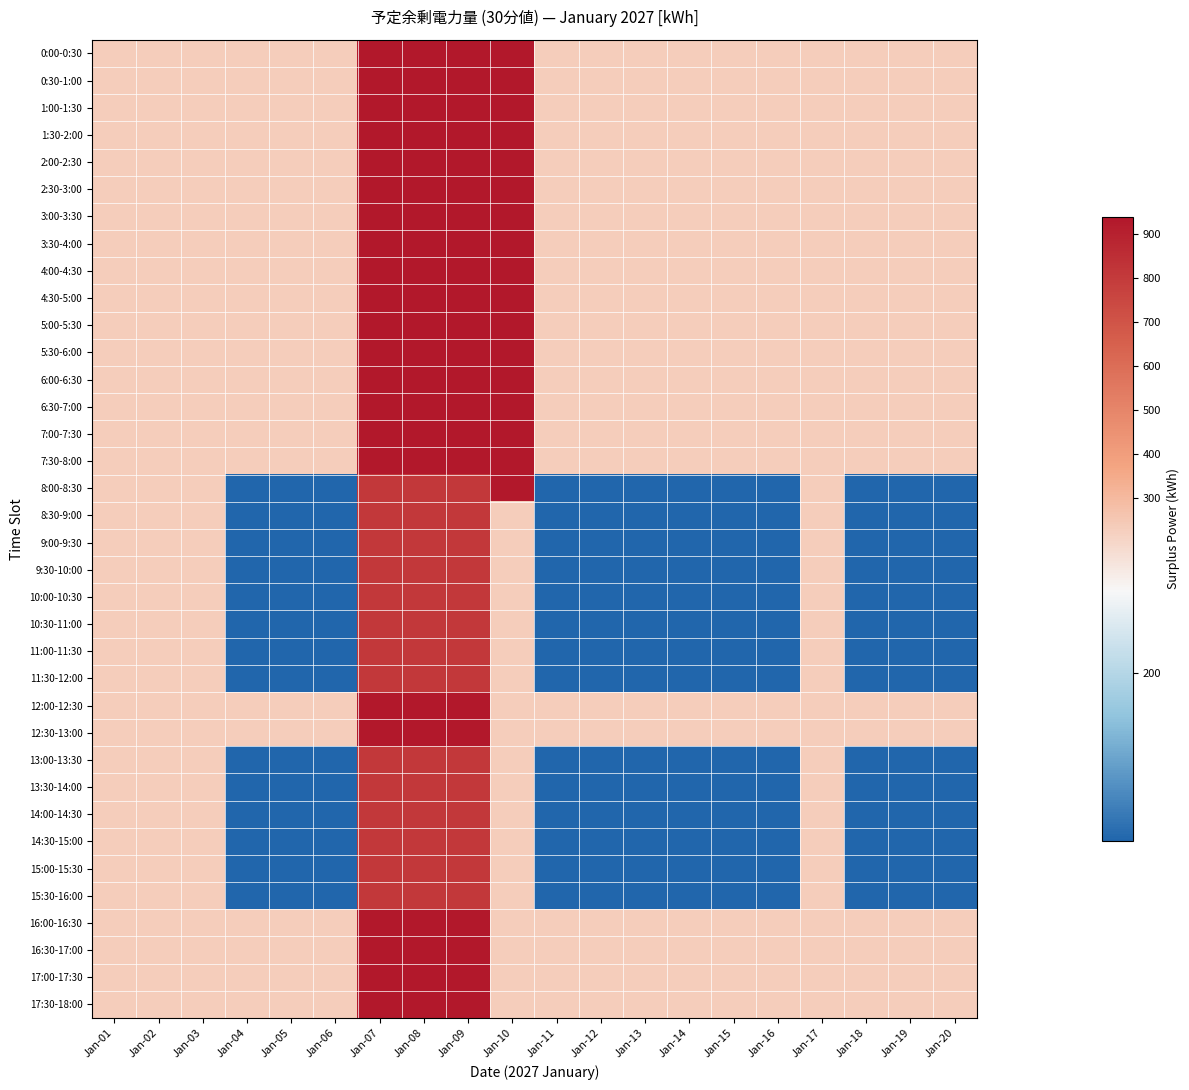

Reading left to right, transcribe all the data shown in this chart.

0:00-0:30: Jan-01=230	Jan-02=230	Jan-03=230	Jan-04=230	Jan-05=230	Jan-06=230	Jan-07=940	Jan-08=940	Jan-09=940	Jan-10=940	Jan-11=230	Jan-12=230	Jan-13=230	Jan-14=230	Jan-15=230	Jan-16=230	Jan-17=230	Jan-18=230	Jan-19=230	Jan-20=230
0:30-1:00: Jan-01=230	Jan-02=230	Jan-03=230	Jan-04=230	Jan-05=230	Jan-06=230	Jan-07=940	Jan-08=940	Jan-09=940	Jan-10=940	Jan-11=230	Jan-12=230	Jan-13=230	Jan-14=230	Jan-15=230	Jan-16=230	Jan-17=230	Jan-18=230	Jan-19=230	Jan-20=230
1:00-1:30: Jan-01=230	Jan-02=230	Jan-03=230	Jan-04=230	Jan-05=230	Jan-06=230	Jan-07=940	Jan-08=940	Jan-09=940	Jan-10=940	Jan-11=230	Jan-12=230	Jan-13=230	Jan-14=230	Jan-15=230	Jan-16=230	Jan-17=230	Jan-18=230	Jan-19=230	Jan-20=230
1:30-2:00: Jan-01=230	Jan-02=230	Jan-03=230	Jan-04=230	Jan-05=230	Jan-06=230	Jan-07=940	Jan-08=940	Jan-09=940	Jan-10=940	Jan-11=230	Jan-12=230	Jan-13=230	Jan-14=230	Jan-15=230	Jan-16=230	Jan-17=230	Jan-18=230	Jan-19=230	Jan-20=230
2:00-2:30: Jan-01=230	Jan-02=230	Jan-03=230	Jan-04=230	Jan-05=230	Jan-06=230	Jan-07=940	Jan-08=940	Jan-09=940	Jan-10=940	Jan-11=230	Jan-12=230	Jan-13=230	Jan-14=230	Jan-15=230	Jan-16=230	Jan-17=230	Jan-18=230	Jan-19=230	Jan-20=230
2:30-3:00: Jan-01=230	Jan-02=230	Jan-03=230	Jan-04=230	Jan-05=230	Jan-06=230	Jan-07=940	Jan-08=940	Jan-09=940	Jan-10=940	Jan-11=230	Jan-12=230	Jan-13=230	Jan-14=230	Jan-15=230	Jan-16=230	Jan-17=230	Jan-18=230	Jan-19=230	Jan-20=230
3:00-3:30: Jan-01=230	Jan-02=230	Jan-03=230	Jan-04=230	Jan-05=230	Jan-06=230	Jan-07=940	Jan-08=940	Jan-09=940	Jan-10=940	Jan-11=230	Jan-12=230	Jan-13=230	Jan-14=230	Jan-15=230	Jan-16=230	Jan-17=230	Jan-18=230	Jan-19=230	Jan-20=230
3:30-4:00: Jan-01=230	Jan-02=230	Jan-03=230	Jan-04=230	Jan-05=230	Jan-06=230	Jan-07=940	Jan-08=940	Jan-09=940	Jan-10=940	Jan-11=230	Jan-12=230	Jan-13=230	Jan-14=230	Jan-15=230	Jan-16=230	Jan-17=230	Jan-18=230	Jan-19=230	Jan-20=230
4:00-4:30: Jan-01=230	Jan-02=230	Jan-03=230	Jan-04=230	Jan-05=230	Jan-06=230	Jan-07=940	Jan-08=940	Jan-09=940	Jan-10=940	Jan-11=230	Jan-12=230	Jan-13=230	Jan-14=230	Jan-15=230	Jan-16=230	Jan-17=230	Jan-18=230	Jan-19=230	Jan-20=230
4:30-5:00: Jan-01=230	Jan-02=230	Jan-03=230	Jan-04=230	Jan-05=230	Jan-06=230	Jan-07=940	Jan-08=940	Jan-09=940	Jan-10=940	Jan-11=230	Jan-12=230	Jan-13=230	Jan-14=230	Jan-15=230	Jan-16=230	Jan-17=230	Jan-18=230	Jan-19=230	Jan-20=230
5:00-5:30: Jan-01=230	Jan-02=230	Jan-03=230	Jan-04=230	Jan-05=230	Jan-06=230	Jan-07=940	Jan-08=940	Jan-09=940	Jan-10=940	Jan-11=230	Jan-12=230	Jan-13=230	Jan-14=230	Jan-15=230	Jan-16=230	Jan-17=230	Jan-18=230	Jan-19=230	Jan-20=230
5:30-6:00: Jan-01=230	Jan-02=230	Jan-03=230	Jan-04=230	Jan-05=230	Jan-06=230	Jan-07=940	Jan-08=940	Jan-09=940	Jan-10=940	Jan-11=230	Jan-12=230	Jan-13=230	Jan-14=230	Jan-15=230	Jan-16=230	Jan-17=230	Jan-18=230	Jan-19=230	Jan-20=230
6:00-6:30: Jan-01=230	Jan-02=230	Jan-03=230	Jan-04=230	Jan-05=230	Jan-06=230	Jan-07=940	Jan-08=940	Jan-09=940	Jan-10=940	Jan-11=230	Jan-12=230	Jan-13=230	Jan-14=230	Jan-15=230	Jan-16=230	Jan-17=230	Jan-18=230	Jan-19=230	Jan-20=230
6:30-7:00: Jan-01=230	Jan-02=230	Jan-03=230	Jan-04=230	Jan-05=230	Jan-06=230	Jan-07=940	Jan-08=940	Jan-09=940	Jan-10=940	Jan-11=230	Jan-12=230	Jan-13=230	Jan-14=230	Jan-15=230	Jan-16=230	Jan-17=230	Jan-18=230	Jan-19=230	Jan-20=230
7:00-7:30: Jan-01=230	Jan-02=230	Jan-03=230	Jan-04=230	Jan-05=230	Jan-06=230	Jan-07=940	Jan-08=940	Jan-09=940	Jan-10=940	Jan-11=230	Jan-12=230	Jan-13=230	Jan-14=230	Jan-15=230	Jan-16=230	Jan-17=230	Jan-18=230	Jan-19=230	Jan-20=230
7:30-8:00: Jan-01=230	Jan-02=230	Jan-03=230	Jan-04=230	Jan-05=230	Jan-06=230	Jan-07=940	Jan-08=940	Jan-09=940	Jan-10=940	Jan-11=230	Jan-12=230	Jan-13=230	Jan-14=230	Jan-15=230	Jan-16=230	Jan-17=230	Jan-18=230	Jan-19=230	Jan-20=230
8:00-8:30: Jan-01=230	Jan-02=230	Jan-03=230	Jan-04=165	Jan-05=165	Jan-06=165	Jan-07=810	Jan-08=810	Jan-09=810	Jan-10=940	Jan-11=165	Jan-12=165	Jan-13=165	Jan-14=165	Jan-15=165	Jan-16=165	Jan-17=230	Jan-18=165	Jan-19=165	Jan-20=165
8:30-9:00: Jan-01=230	Jan-02=230	Jan-03=230	Jan-04=165	Jan-05=165	Jan-06=165	Jan-07=810	Jan-08=810	Jan-09=810	Jan-10=230	Jan-11=165	Jan-12=165	Jan-13=165	Jan-14=165	Jan-15=165	Jan-16=165	Jan-17=230	Jan-18=165	Jan-19=165	Jan-20=165
9:00-9:30: Jan-01=230	Jan-02=230	Jan-03=230	Jan-04=165	Jan-05=165	Jan-06=165	Jan-07=810	Jan-08=810	Jan-09=810	Jan-10=230	Jan-11=165	Jan-12=165	Jan-13=165	Jan-14=165	Jan-15=165	Jan-16=165	Jan-17=230	Jan-18=165	Jan-19=165	Jan-20=165
9:30-10:00: Jan-01=230	Jan-02=230	Jan-03=230	Jan-04=165	Jan-05=165	Jan-06=165	Jan-07=810	Jan-08=810	Jan-09=810	Jan-10=230	Jan-11=165	Jan-12=165	Jan-13=165	Jan-14=165	Jan-15=165	Jan-16=165	Jan-17=230	Jan-18=165	Jan-19=165	Jan-20=165
10:00-10:30: Jan-01=230	Jan-02=230	Jan-03=230	Jan-04=165	Jan-05=165	Jan-06=165	Jan-07=810	Jan-08=810	Jan-09=810	Jan-10=230	Jan-11=165	Jan-12=165	Jan-13=165	Jan-14=165	Jan-15=165	Jan-16=165	Jan-17=230	Jan-18=165	Jan-19=165	Jan-20=165
10:30-11:00: Jan-01=230	Jan-02=230	Jan-03=230	Jan-04=165	Jan-05=165	Jan-06=165	Jan-07=810	Jan-08=810	Jan-09=810	Jan-10=230	Jan-11=165	Jan-12=165	Jan-13=165	Jan-14=165	Jan-15=165	Jan-16=165	Jan-17=230	Jan-18=165	Jan-19=165	Jan-20=165
11:00-11:30: Jan-01=230	Jan-02=230	Jan-03=230	Jan-04=165	Jan-05=165	Jan-06=165	Jan-07=810	Jan-08=810	Jan-09=810	Jan-10=230	Jan-11=165	Jan-12=165	Jan-13=165	Jan-14=165	Jan-15=165	Jan-16=165	Jan-17=230	Jan-18=165	Jan-19=165	Jan-20=165
11:30-12:00: Jan-01=230	Jan-02=230	Jan-03=230	Jan-04=165	Jan-05=165	Jan-06=165	Jan-07=810	Jan-08=810	Jan-09=810	Jan-10=230	Jan-11=165	Jan-12=165	Jan-13=165	Jan-14=165	Jan-15=165	Jan-16=165	Jan-17=230	Jan-18=165	Jan-19=165	Jan-20=165
12:00-12:30: Jan-01=230	Jan-02=230	Jan-03=230	Jan-04=230	Jan-05=230	Jan-06=230	Jan-07=940	Jan-08=940	Jan-09=940	Jan-10=230	Jan-11=230	Jan-12=230	Jan-13=230	Jan-14=230	Jan-15=230	Jan-16=230	Jan-17=230	Jan-18=230	Jan-19=230	Jan-20=230
12:30-13:00: Jan-01=230	Jan-02=230	Jan-03=230	Jan-04=230	Jan-05=230	Jan-06=230	Jan-07=940	Jan-08=940	Jan-09=940	Jan-10=230	Jan-11=230	Jan-12=230	Jan-13=230	Jan-14=230	Jan-15=230	Jan-16=230	Jan-17=230	Jan-18=230	Jan-19=230	Jan-20=230
13:00-13:30: Jan-01=230	Jan-02=230	Jan-03=230	Jan-04=165	Jan-05=165	Jan-06=165	Jan-07=810	Jan-08=810	Jan-09=810	Jan-10=230	Jan-11=165	Jan-12=165	Jan-13=165	Jan-14=165	Jan-15=165	Jan-16=165	Jan-17=230	Jan-18=165	Jan-19=165	Jan-20=165
13:30-14:00: Jan-01=230	Jan-02=230	Jan-03=230	Jan-04=165	Jan-05=165	Jan-06=165	Jan-07=810	Jan-08=810	Jan-09=810	Jan-10=230	Jan-11=165	Jan-12=165	Jan-13=165	Jan-14=165	Jan-15=165	Jan-16=165	Jan-17=230	Jan-18=165	Jan-19=165	Jan-20=165
14:00-14:30: Jan-01=230	Jan-02=230	Jan-03=230	Jan-04=165	Jan-05=165	Jan-06=165	Jan-07=810	Jan-08=810	Jan-09=810	Jan-10=230	Jan-11=165	Jan-12=165	Jan-13=165	Jan-14=165	Jan-15=165	Jan-16=165	Jan-17=230	Jan-18=165	Jan-19=165	Jan-20=165
14:30-15:00: Jan-01=230	Jan-02=230	Jan-03=230	Jan-04=165	Jan-05=165	Jan-06=165	Jan-07=810	Jan-08=810	Jan-09=810	Jan-10=230	Jan-11=165	Jan-12=165	Jan-13=165	Jan-14=165	Jan-15=165	Jan-16=165	Jan-17=230	Jan-18=165	Jan-19=165	Jan-20=165
15:00-15:30: Jan-01=230	Jan-02=230	Jan-03=230	Jan-04=165	Jan-05=165	Jan-06=165	Jan-07=810	Jan-08=810	Jan-09=810	Jan-10=230	Jan-11=165	Jan-12=165	Jan-13=165	Jan-14=165	Jan-15=165	Jan-16=165	Jan-17=230	Jan-18=165	Jan-19=165	Jan-20=165
15:30-16:00: Jan-01=230	Jan-02=230	Jan-03=230	Jan-04=165	Jan-05=165	Jan-06=165	Jan-07=810	Jan-08=810	Jan-09=810	Jan-10=230	Jan-11=165	Jan-12=165	Jan-13=165	Jan-14=165	Jan-15=165	Jan-16=165	Jan-17=230	Jan-18=165	Jan-19=165	Jan-20=165
16:00-16:30: Jan-01=230	Jan-02=230	Jan-03=230	Jan-04=230	Jan-05=230	Jan-06=230	Jan-07=940	Jan-08=940	Jan-09=940	Jan-10=230	Jan-11=230	Jan-12=230	Jan-13=230	Jan-14=230	Jan-15=230	Jan-16=230	Jan-17=230	Jan-18=230	Jan-19=230	Jan-20=230
16:30-17:00: Jan-01=230	Jan-02=230	Jan-03=230	Jan-04=230	Jan-05=230	Jan-06=230	Jan-07=940	Jan-08=940	Jan-09=940	Jan-10=230	Jan-11=230	Jan-12=230	Jan-13=230	Jan-14=230	Jan-15=230	Jan-16=230	Jan-17=230	Jan-18=230	Jan-19=230	Jan-20=230
17:00-17:30: Jan-01=230	Jan-02=230	Jan-03=230	Jan-04=230	Jan-05=230	Jan-06=230	Jan-07=940	Jan-08=940	Jan-09=940	Jan-10=230	Jan-11=230	Jan-12=230	Jan-13=230	Jan-14=230	Jan-15=230	Jan-16=230	Jan-17=230	Jan-18=230	Jan-19=230	Jan-20=230
17:30-18:00: Jan-01=230	Jan-02=230	Jan-03=230	Jan-04=230	Jan-05=230	Jan-06=230	Jan-07=940	Jan-08=940	Jan-09=940	Jan-10=230	Jan-11=230	Jan-12=230	Jan-13=230	Jan-14=230	Jan-15=230	Jan-16=230	Jan-17=230	Jan-18=230	Jan-19=230	Jan-20=230